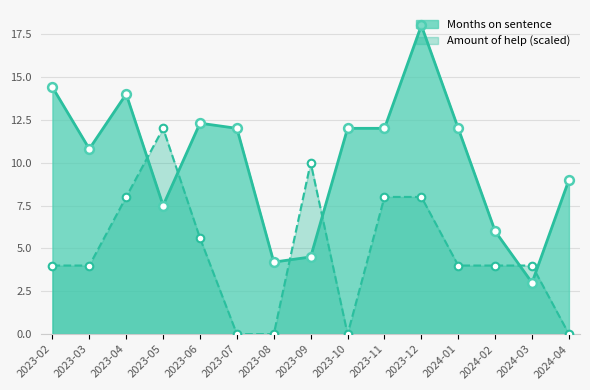

At which category is the sum across all series the highest?

2023-12